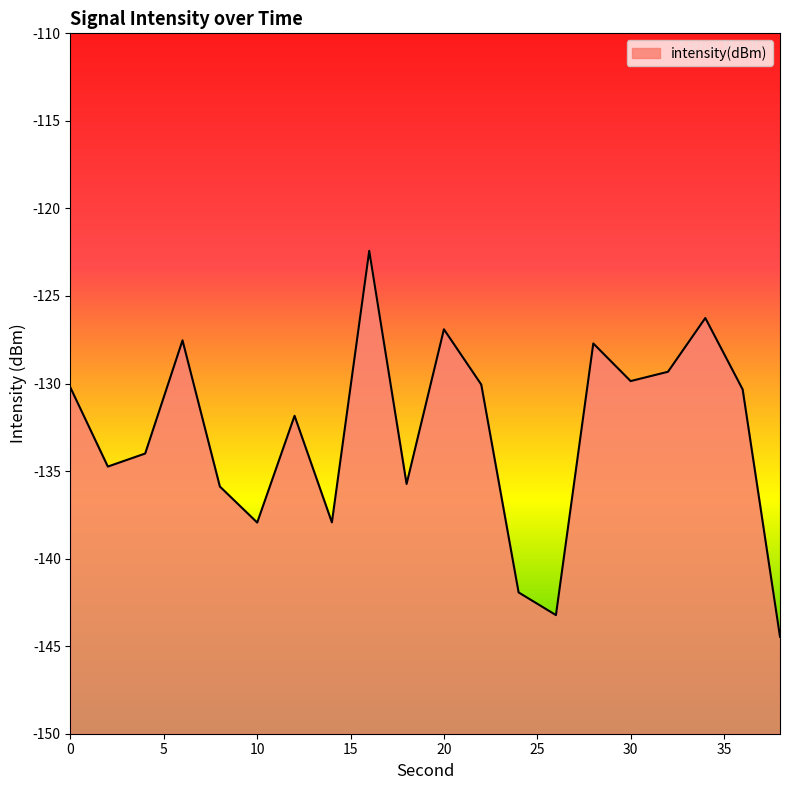

The value at 22 is -58.4. True or false?

False